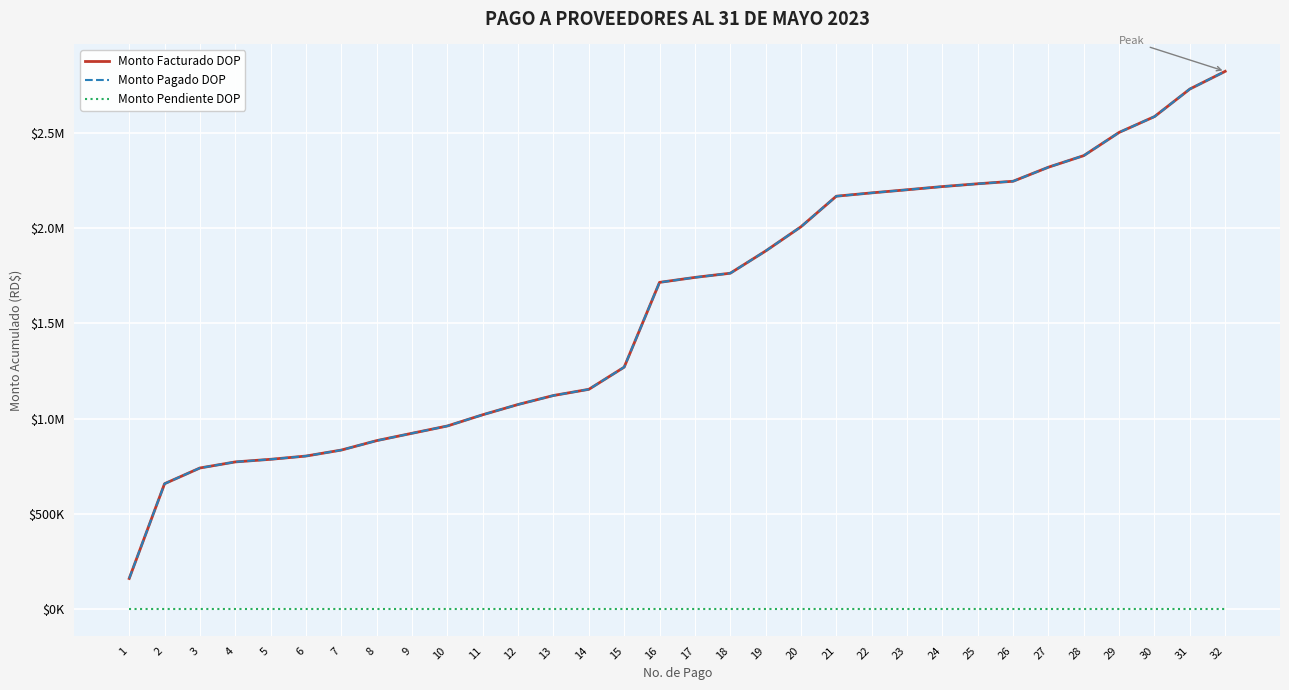

The Monto Pendiente DOP series shows 0.0 at 8. True or false?

True